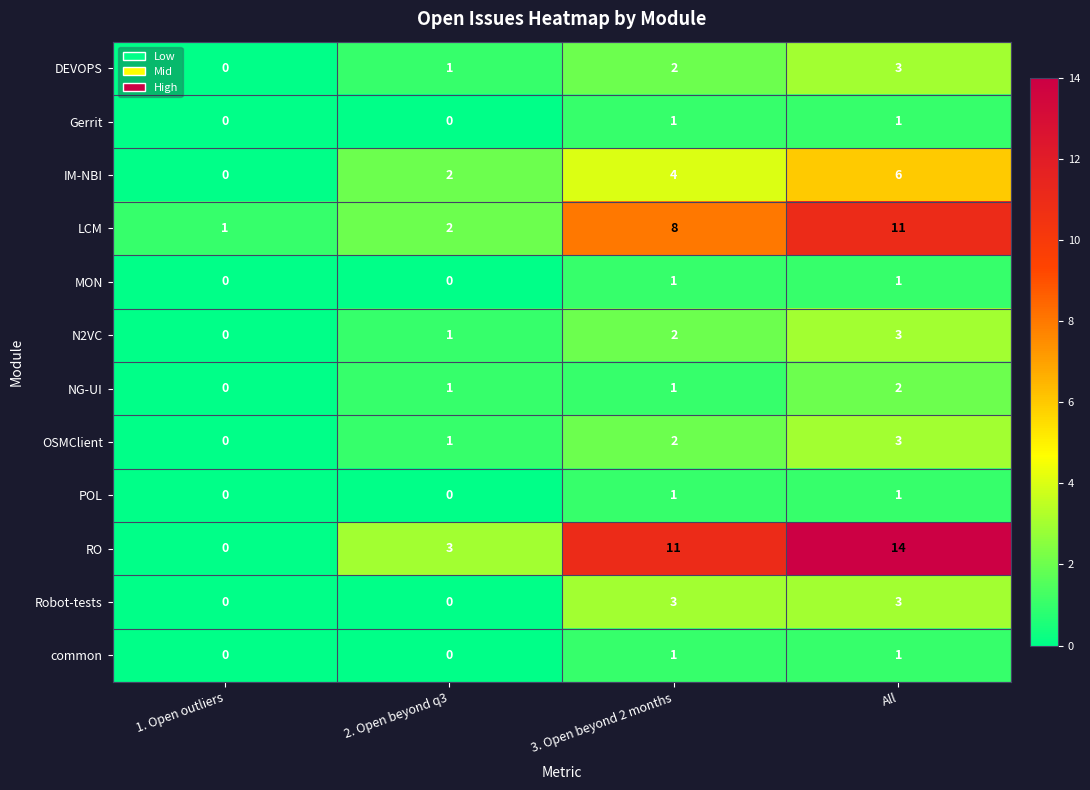

Is it true that POL equals -1 at 1. Open outliers?

False